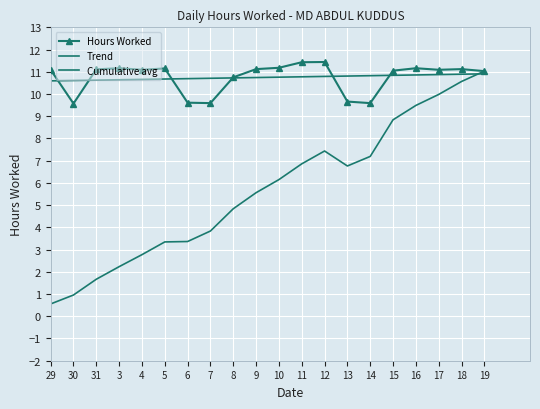

Count the number of data series in this chart.

3